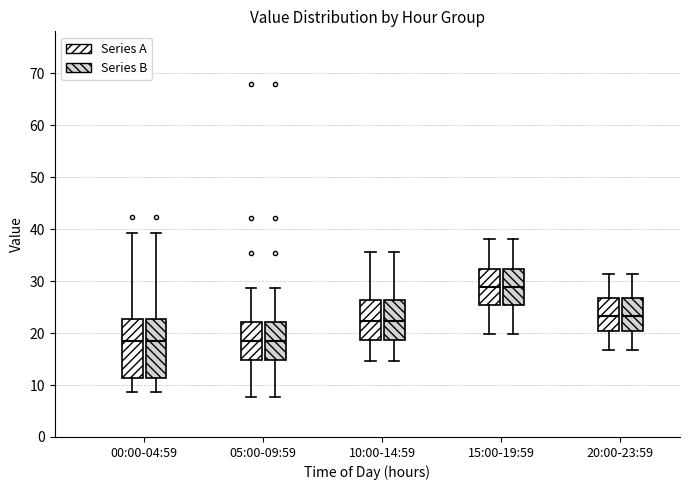

Reading left to right, transcribe this box plot: for each box, give where its median line is, the range the box spans, and where its two whiskers end, as read against the y-axis. The values are not printed on the chart, so give them approximately, as read against the axis.

00:00-04:59 (Series A): median 18, box 11 to 23, whiskers 9 to 39
00:00-04:59 (Series B): median 18, box 11 to 23, whiskers 9 to 39
05:00-09:59 (Series A): median 18, box 15 to 22, whiskers 8 to 29
05:00-09:59 (Series B): median 18, box 15 to 22, whiskers 8 to 29
10:00-14:59 (Series A): median 22, box 19 to 26, whiskers 15 to 36
10:00-14:59 (Series B): median 22, box 19 to 26, whiskers 15 to 36
15:00-19:59 (Series A): median 29, box 25 to 32, whiskers 20 to 38
15:00-19:59 (Series B): median 29, box 25 to 32, whiskers 20 to 38
20:00-23:59 (Series A): median 23, box 20 to 27, whiskers 17 to 31
20:00-23:59 (Series B): median 23, box 20 to 27, whiskers 17 to 31